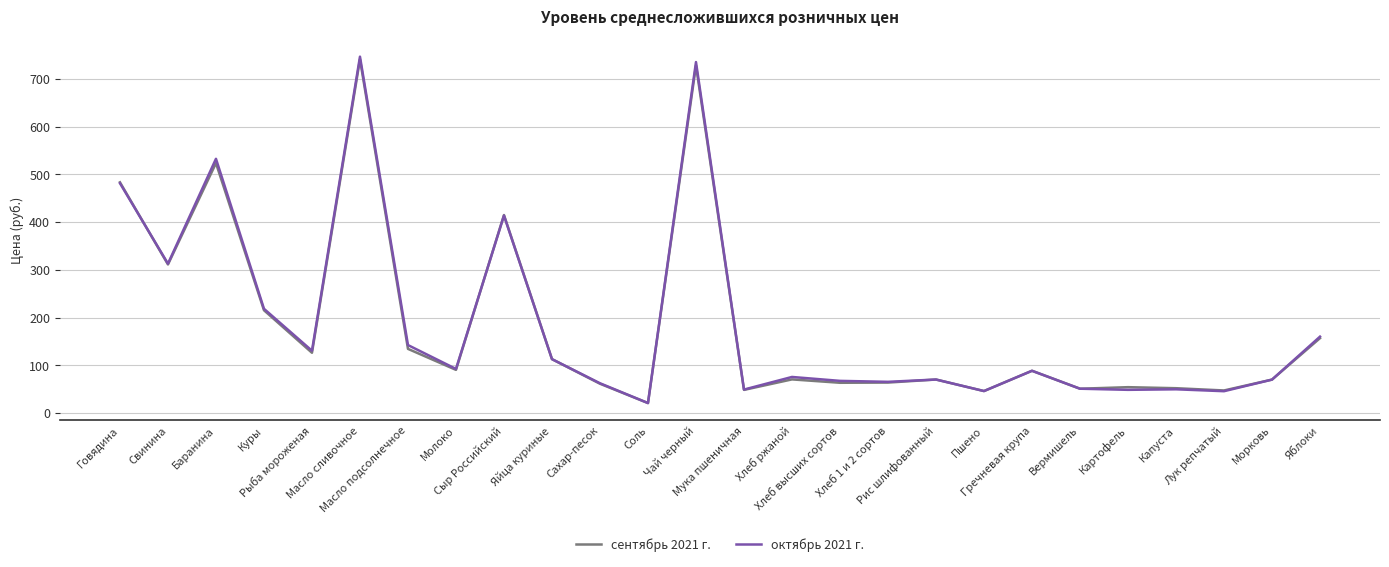

Which series has the widest spread of values?

октябрь 2021 г.